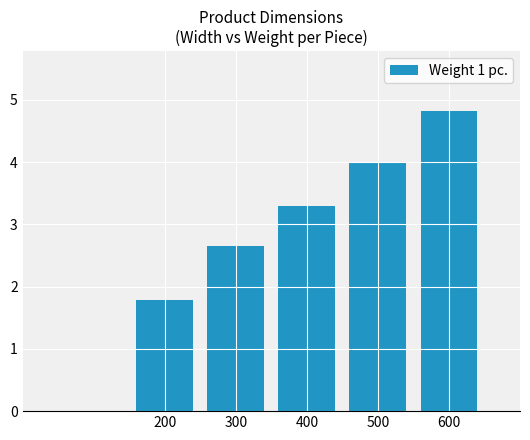

How many values exceed 3?

3